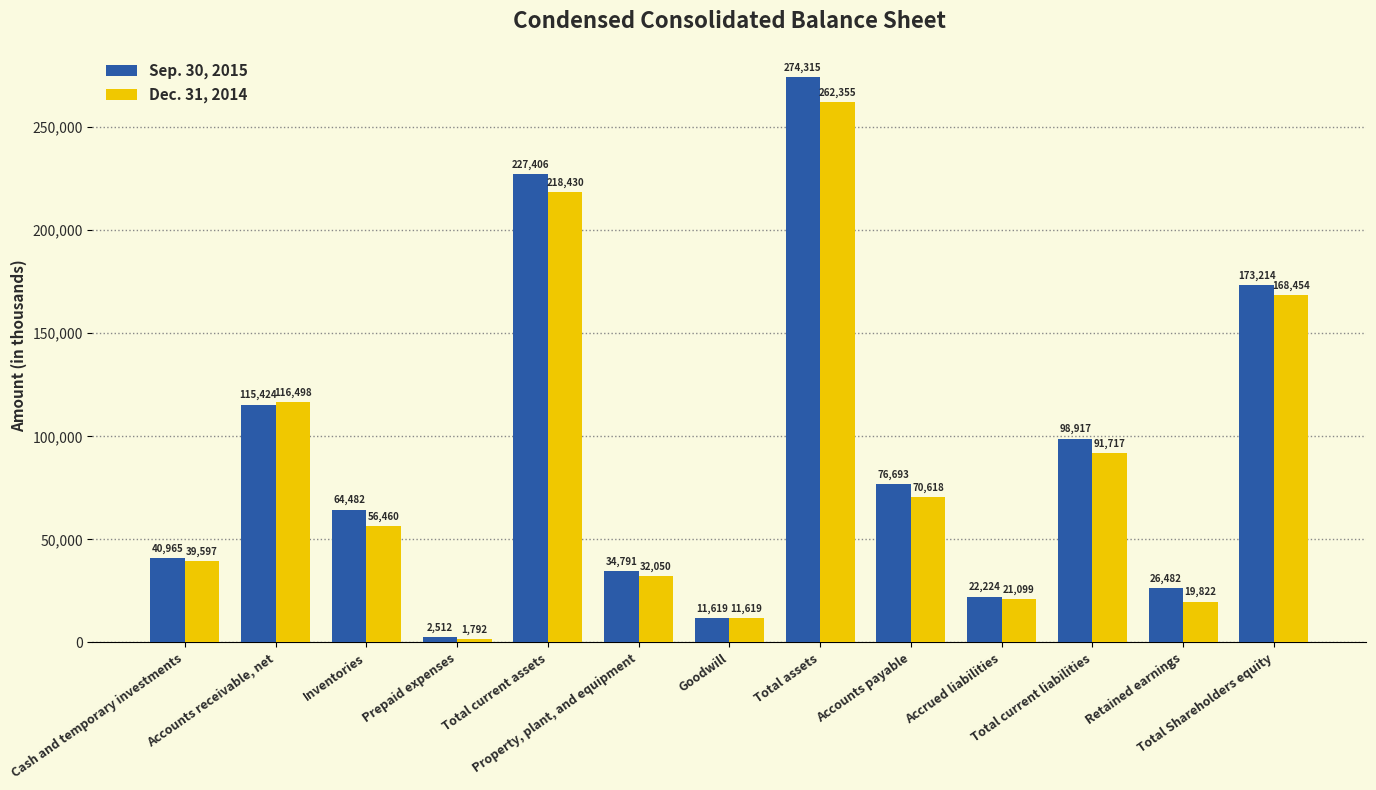

How many series are shown in this chart?

2